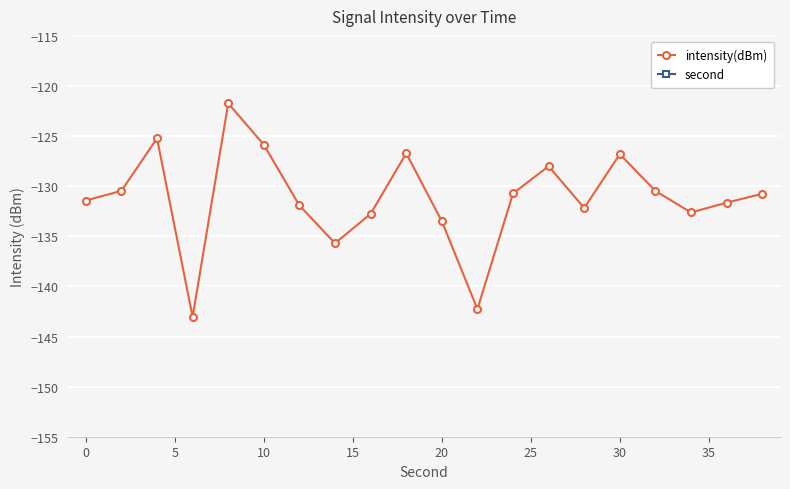

What is the maximum value for second?

38.0